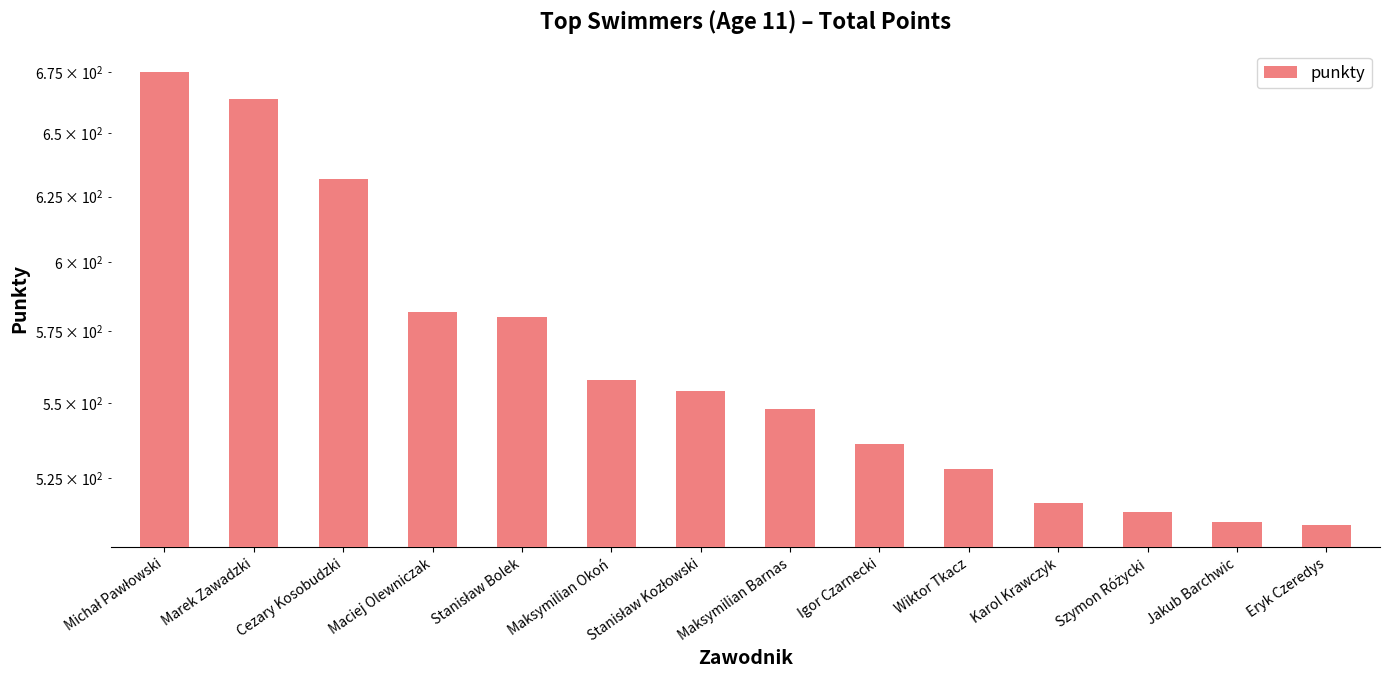

Reading left to right, what are all the values shown in this chart?

675	664	632	582	580	558	554	548	536	528	517	514	511	510